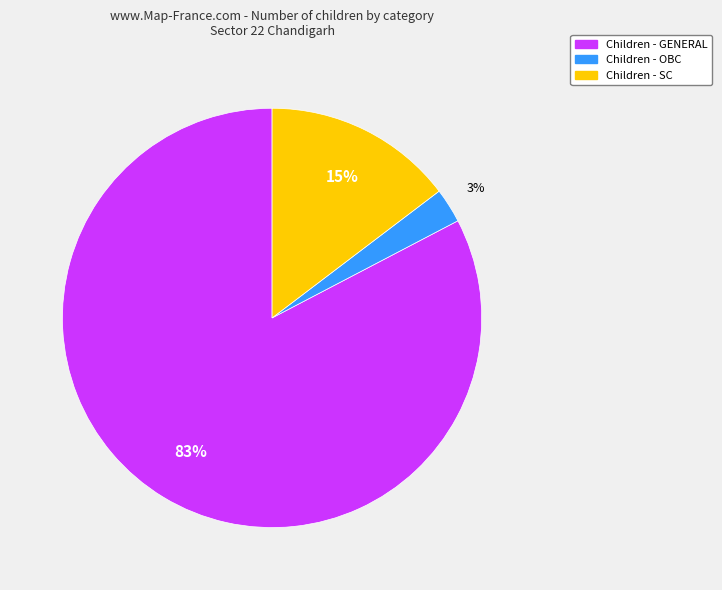

Is there any slice that represents more than half of the pie?

Yes